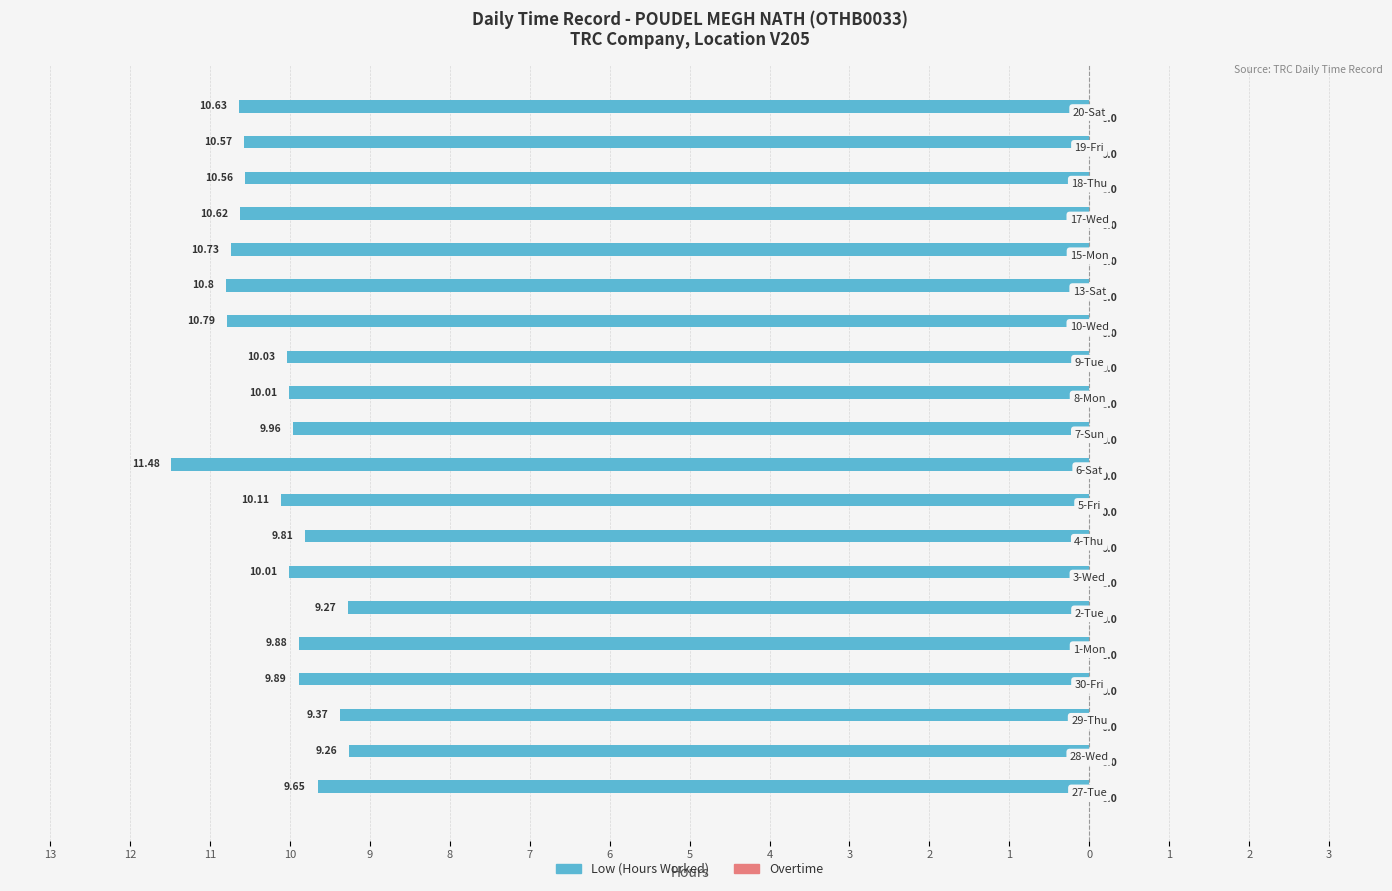

Does the chart contain any negative values?

Yes